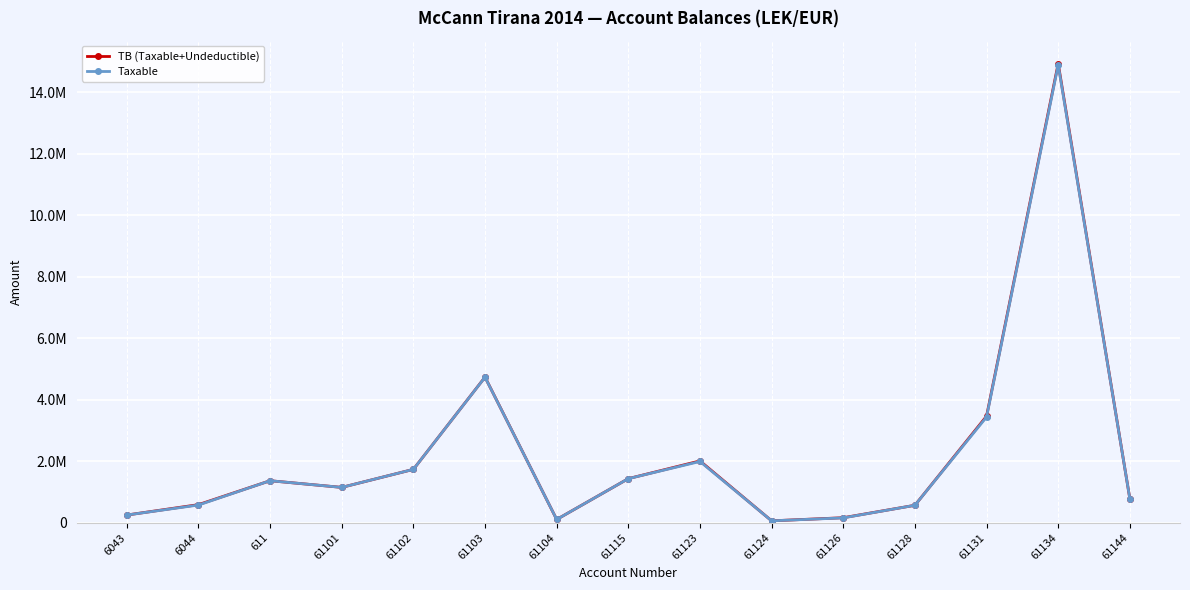

Is this an area chart (filled region under the line)?

No